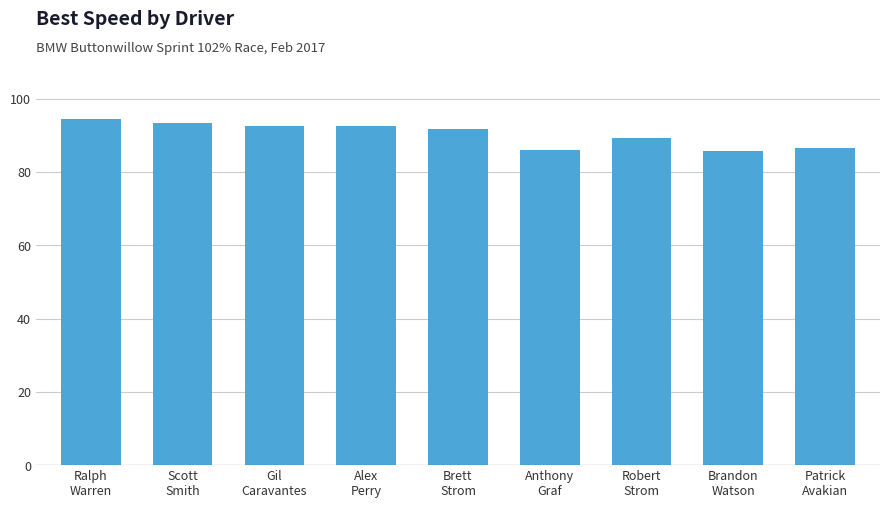

What is the maximum value shown in the chart?

94.3